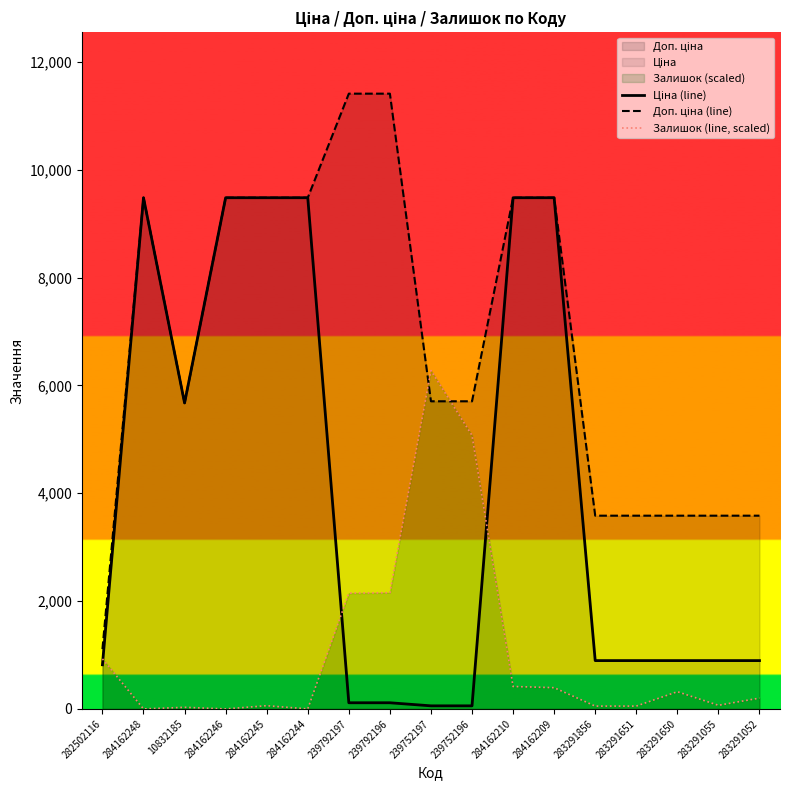

What is the sum of all Залишок (line, scaled) values?

18165.5